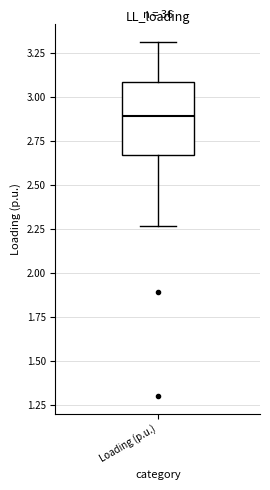

Read this box plot against the y-axis: the position of the median line, the range covered by the box, and the ends of both whiskers. The values are not printed on the chart, so give them approximately, as read against the axis.

median 2.90, box 2.70 to 3.10, whiskers 2.25 to 3.30